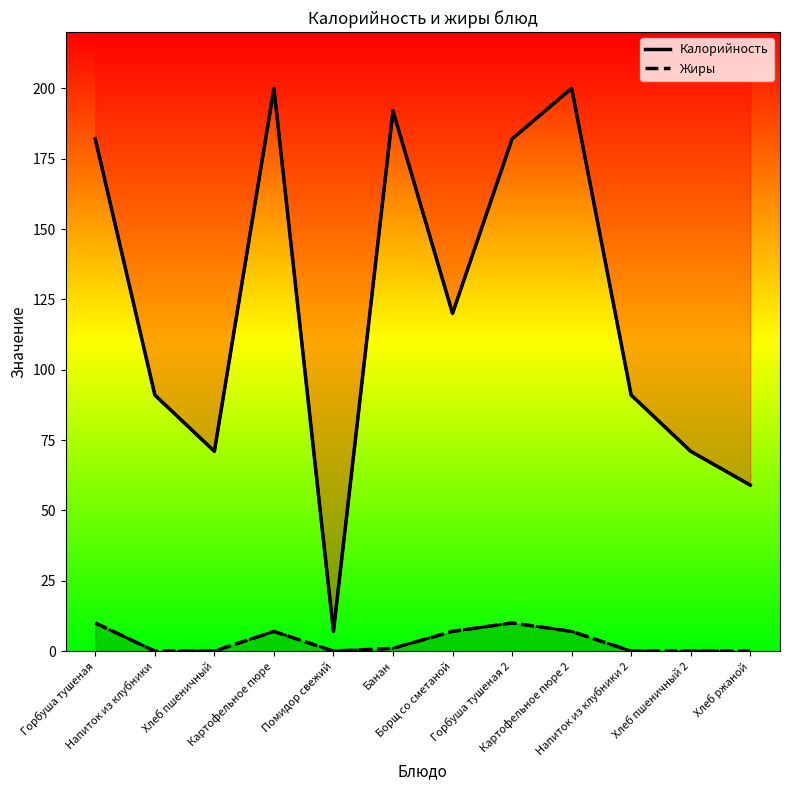

Rank the series at Банан from lowest to highest value.

Жиры, Калорийность